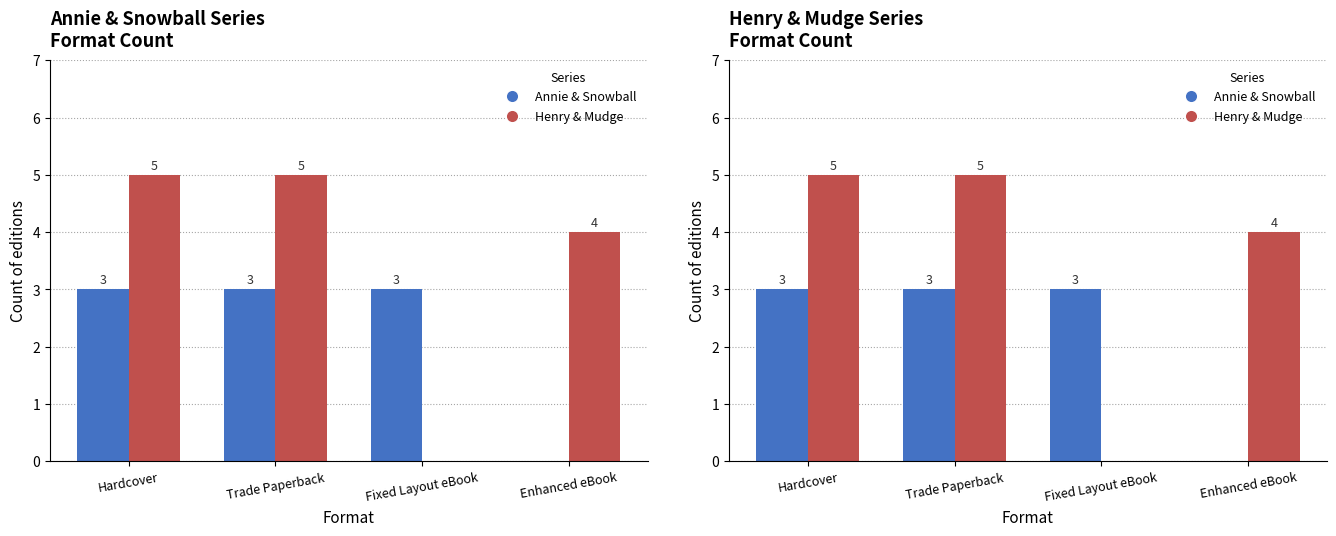

What is the sum of the Henry & Mudge values at Trade Paperback and Fixed Layout eBook?

5